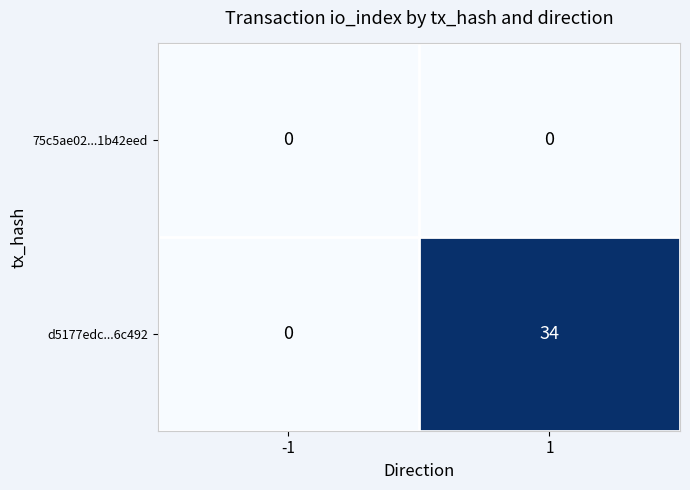

The d5177edc...6c492 series shows 23 at 1. True or false?

False